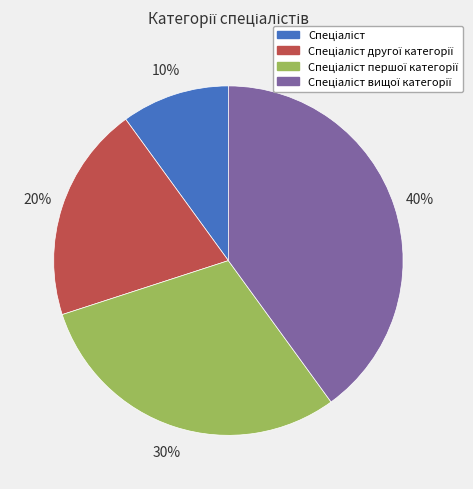

To the nearest percent, what is the average slice percentage?

25%